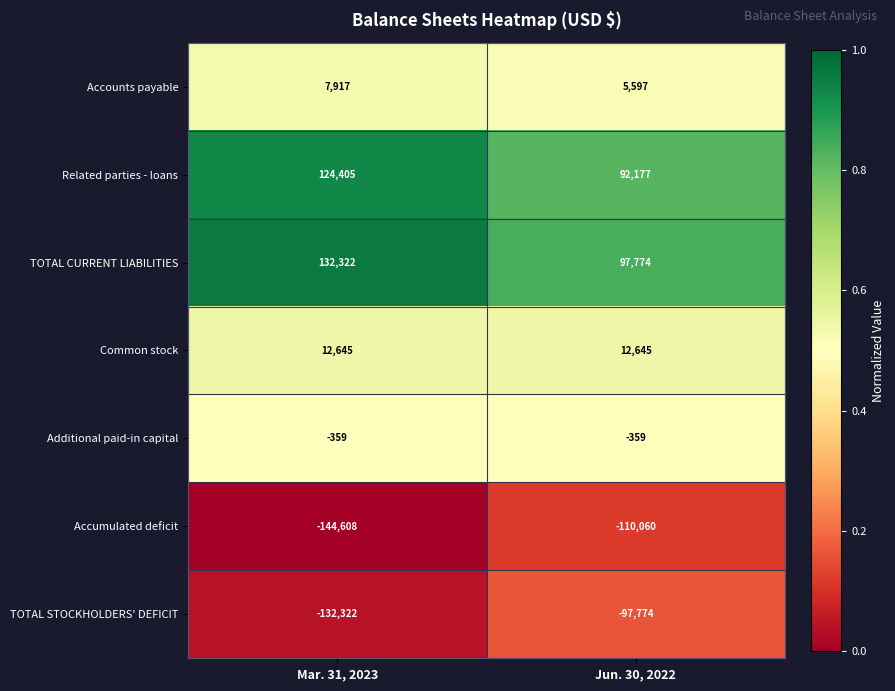

At which label is Accumulated deficit closest to -127334?

Mar. 31, 2023